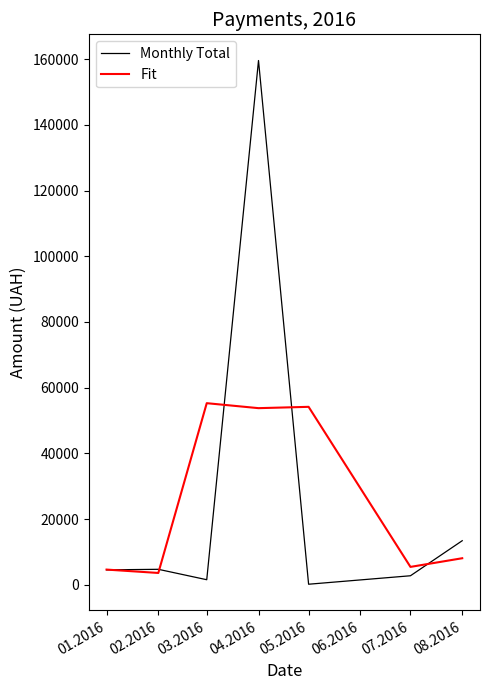

Which series ends up on top after the final intersection of Fit and Monthly Total?

Monthly Total